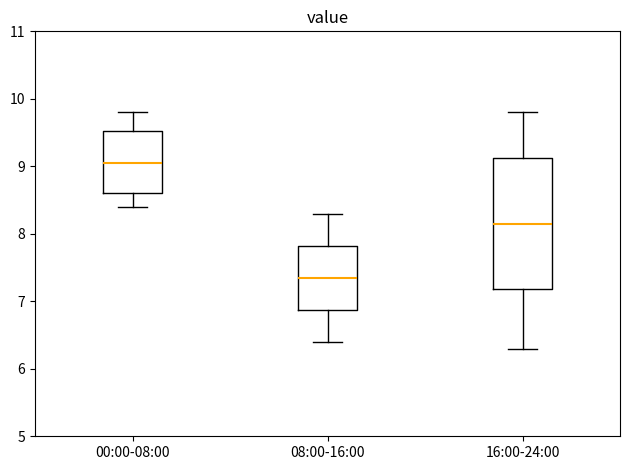

Reading left to right, read every box against the y-axis: the position of its median line, the range the box covers, and the ends of its whiskers. The values are not printed on the chart, so give them approximately, as read against the axis.

00:00-08:00: median 9.1, box 8.6 to 9.5, whiskers 8.4 to 9.8
08:00-16:00: median 7.4, box 6.9 to 7.8, whiskers 6.4 to 8.3
16:00-24:00: median 8.2, box 7.2 to 9.1, whiskers 6.3 to 9.8